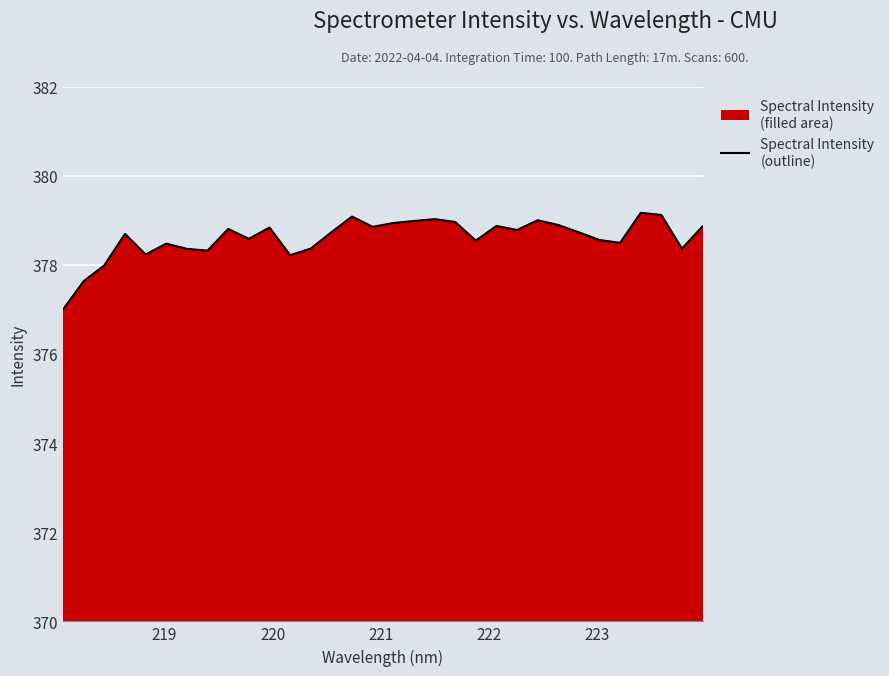

What is the smallest value displayed?

377.0